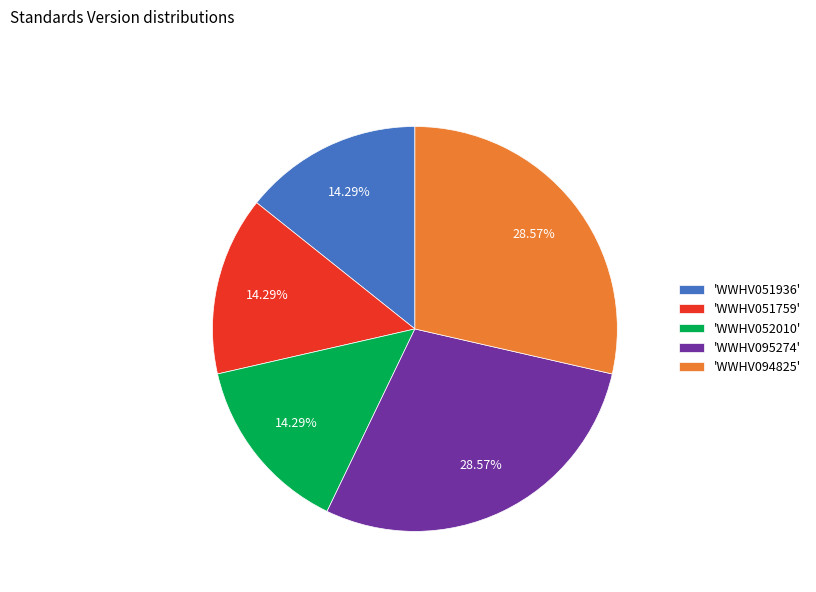

Count the number of slices in the pie.

5